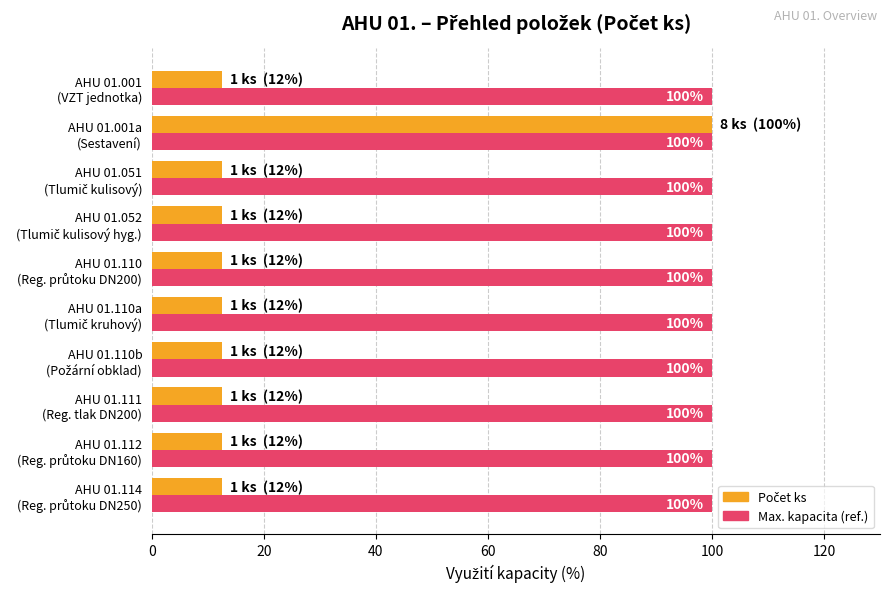

What is the smallest value displayed?

12.5